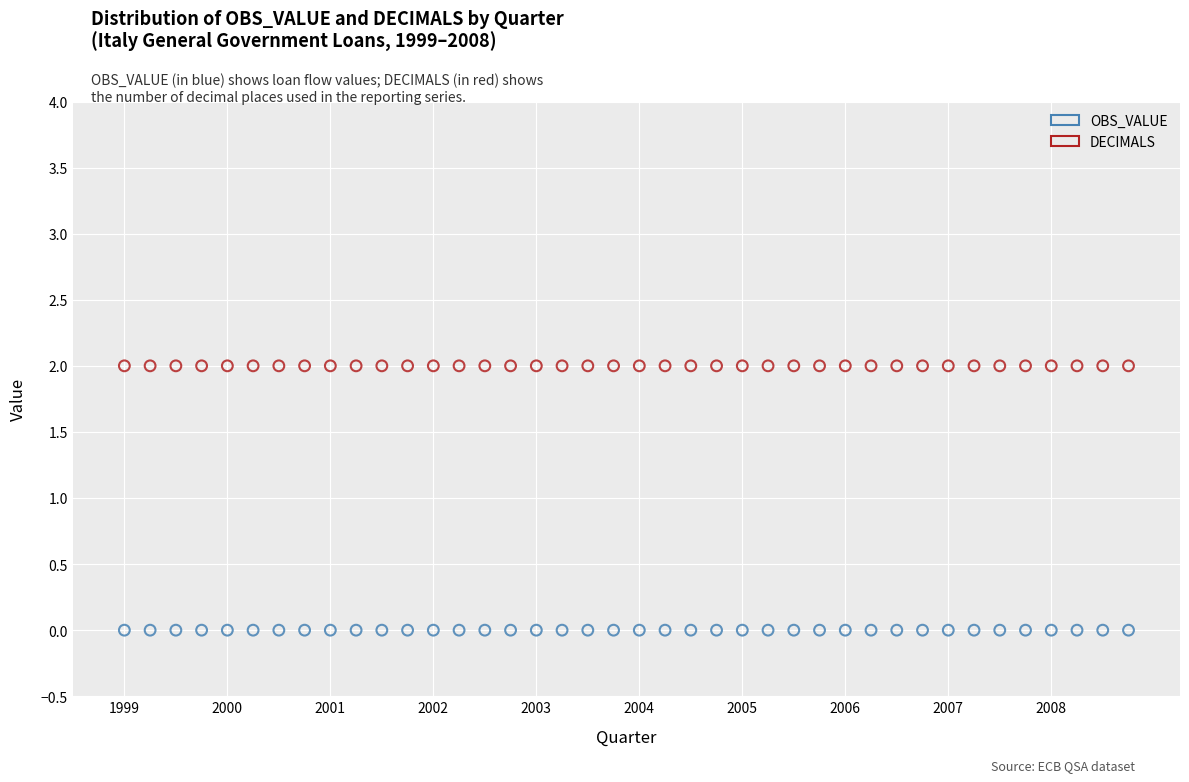

Which series reaches the minimum Y coordinate?

OBS_VALUE